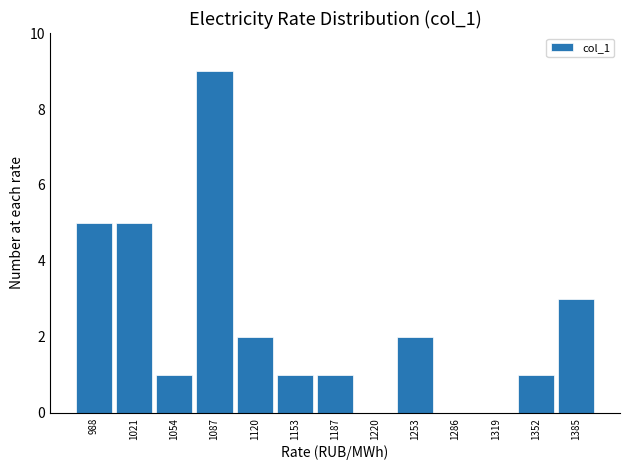

Over which range of the x-axis is the bar tallest?

1070 to 1105